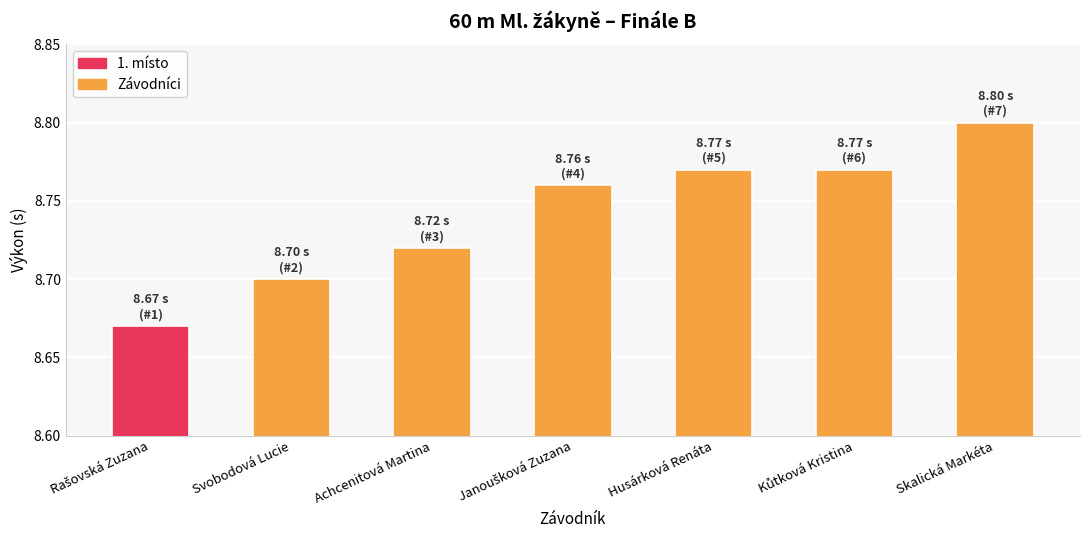

Which label corresponds to the largest value in the chart?

Skalická Markéta